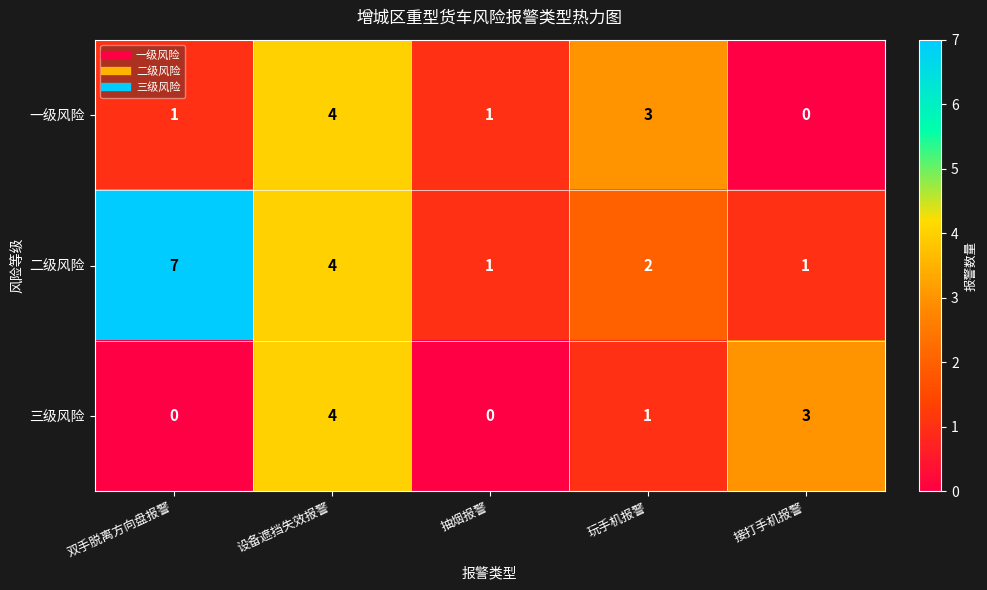

Count the 三级风险 values in the range 0 to 3.

4